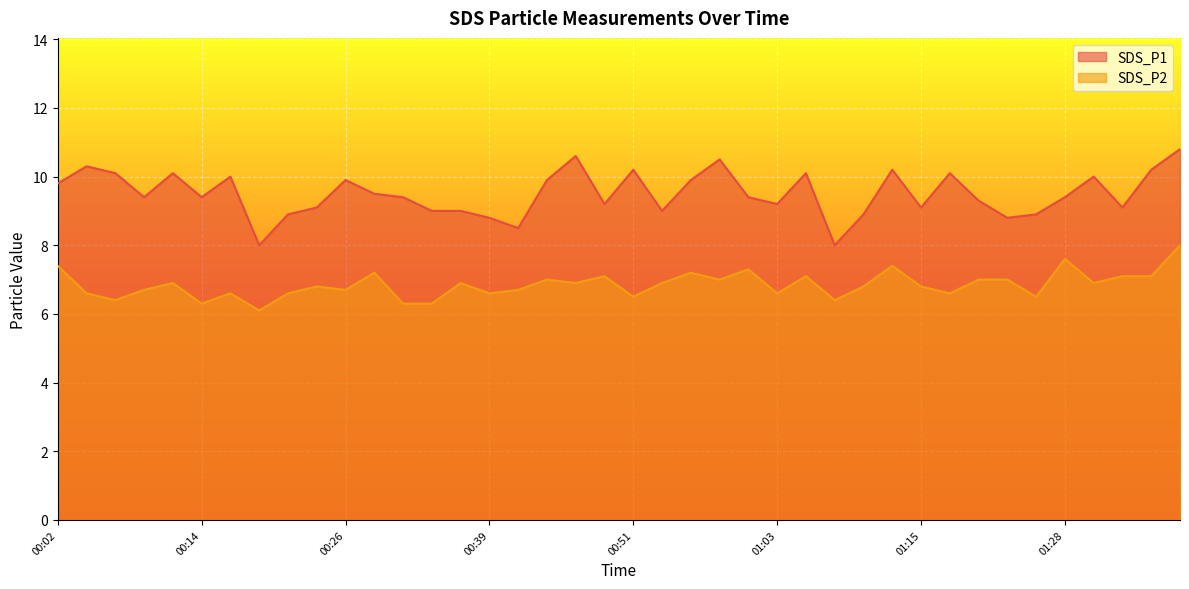

Which series changed the most between 01:06 and 01:38?

SDS_P2